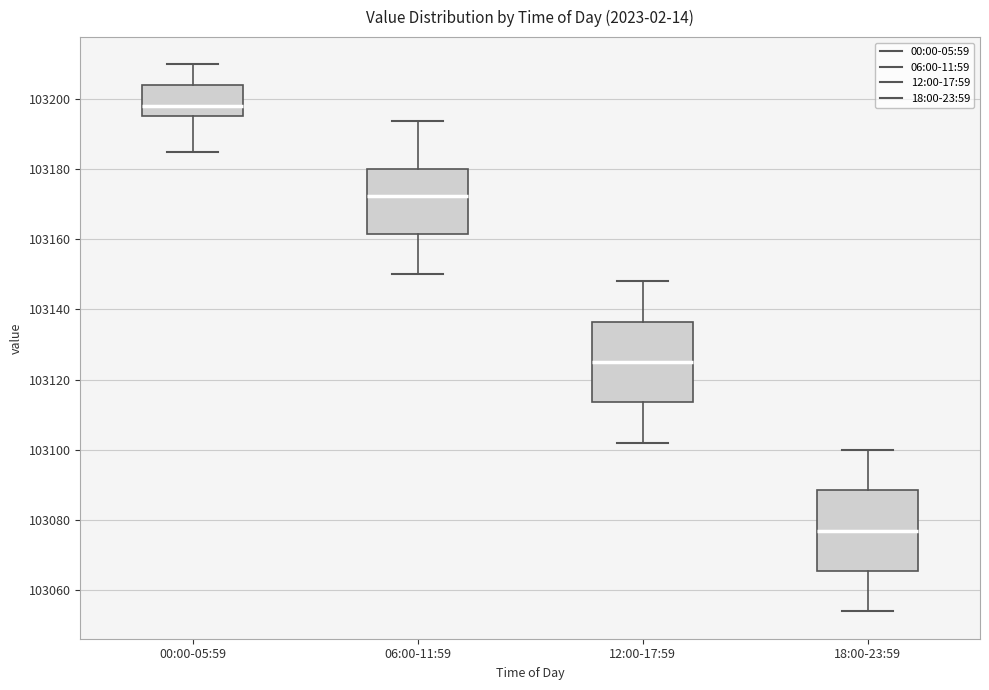

Where is the lower edge of the box for 00:00-05:59 on the y-axis? The values are not printed on the chart, so give them approximately, as read against the axis.

103196